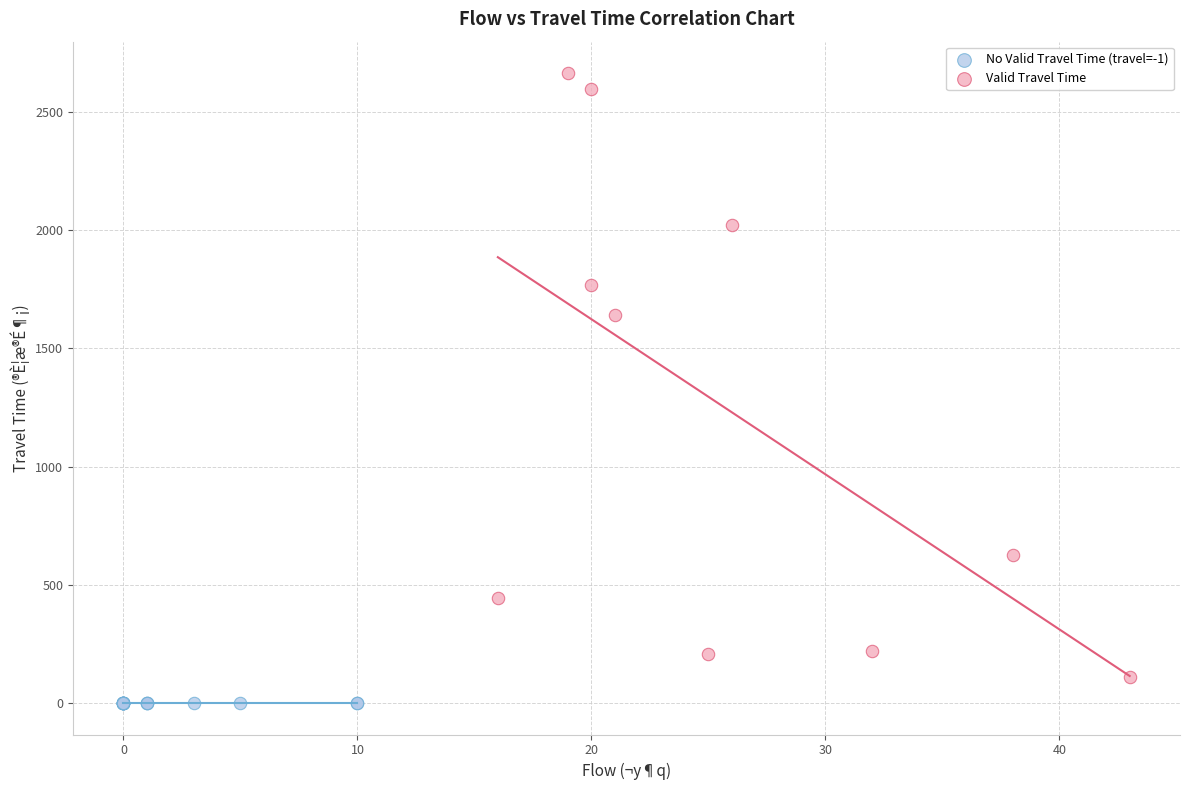

Which series contains the highest Y value?

Valid Travel Time